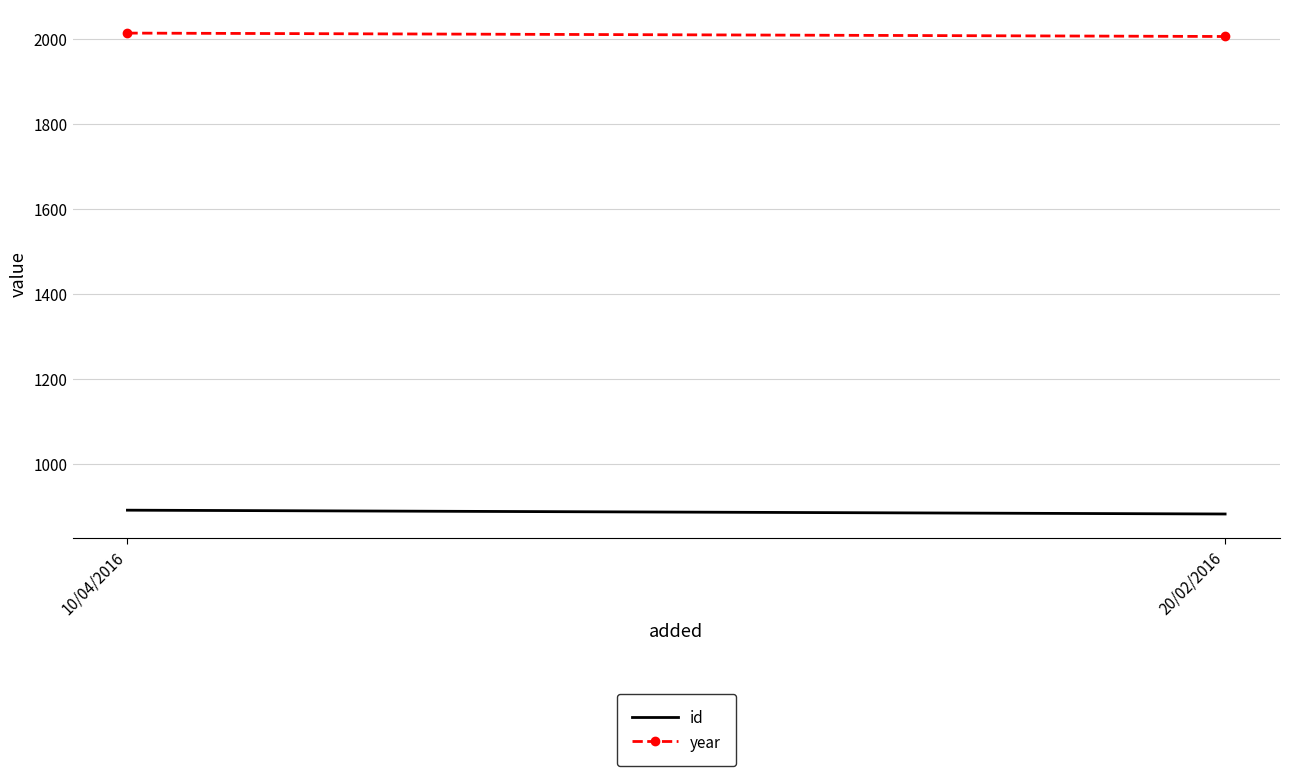

What is the label of the 1st point from the left?

10/04/2016